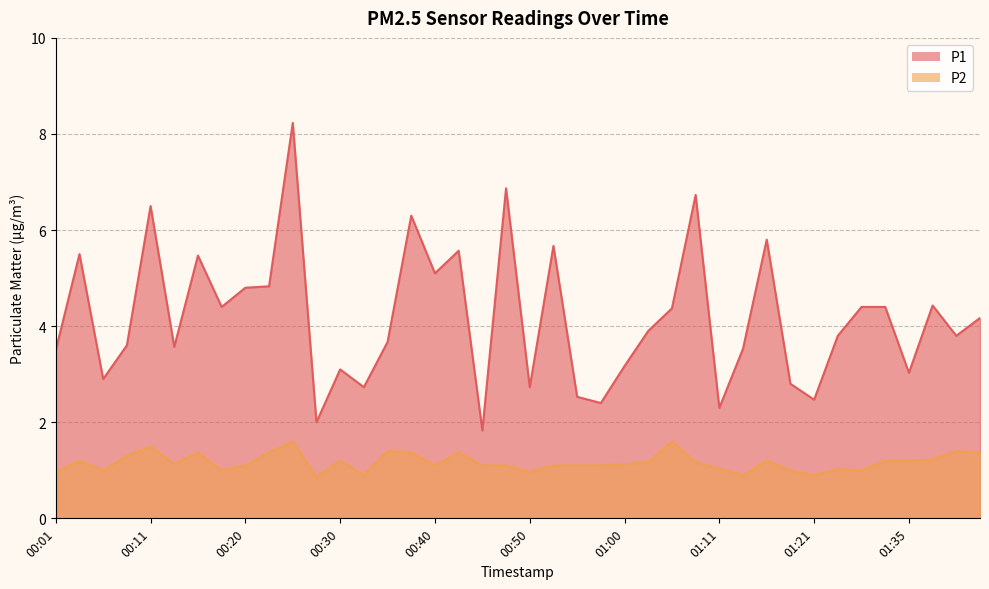

What is the difference between the maximum and second lowest values in the P1 series?

6.2